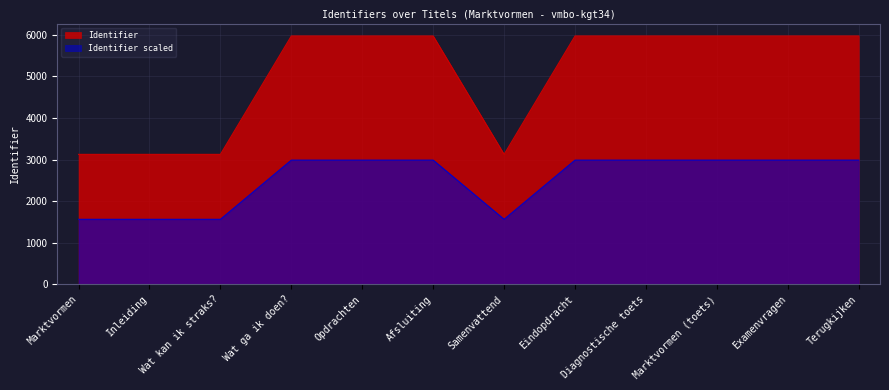

At Afsluiting, list the series in order from smallest to largest.

Identifier scaled, Identifier